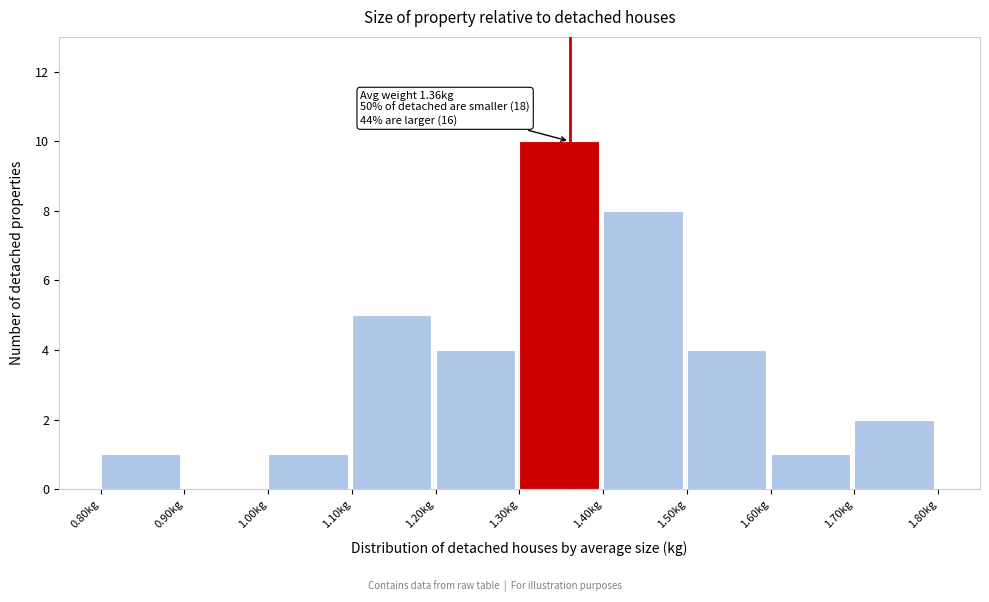

Over which range of the x-axis is the bar tallest?

1.3 to 1.4